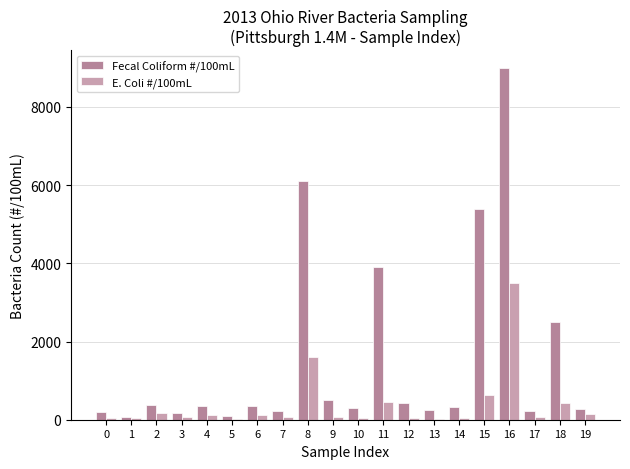

At which category is the sum across all series the highest?

16